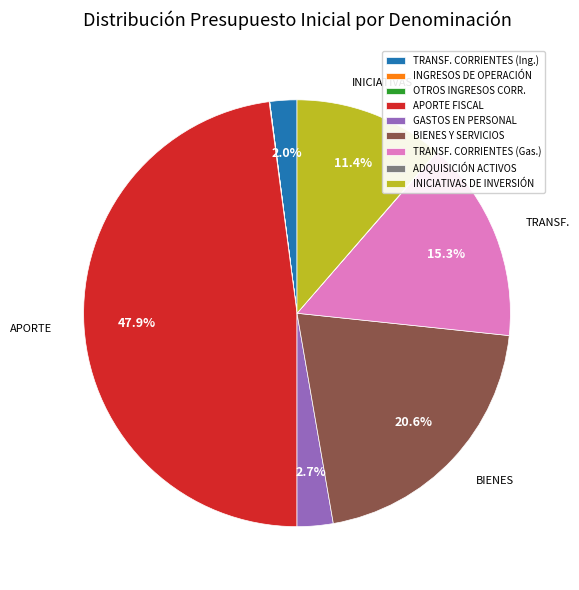

Do TRANSF. CORRIENTES (Gas.) and APORTE FISCAL together represent more than half of the pie?

Yes